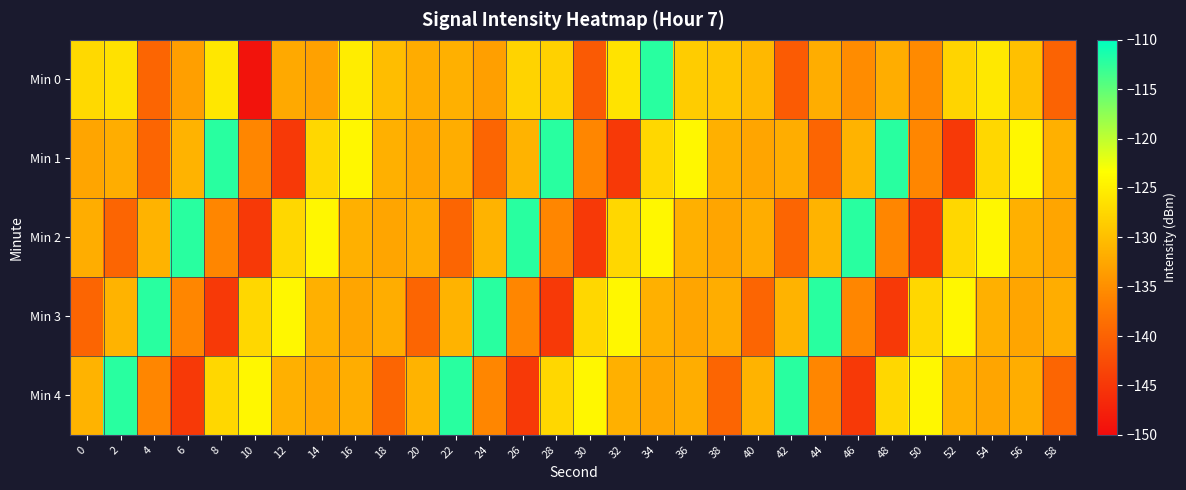

Reading right to left, what are all the values shown in this chart?

Min 0: 58=-139.9	56=-129.9	54=-125.7	52=-127.8	50=-135.5	48=-131.9	46=-135.3	44=-131.9	42=-140.8	40=-130.6	38=-129.3	36=-128.7	34=-112.2	32=-126.2	30=-140.9	28=-128.1	26=-128.0	24=-133.3	22=-131.6	20=-131.9	18=-130.2	16=-125.2	14=-133.1	12=-132.2	10=-149.2	8=-125.8	6=-133.3	4=-139.7	2=-126.4	0=-127.3
Min 1: 58=-131.5	56=-124.1	54=-127.5	52=-144.7	50=-135.9	48=-112.1	46=-131.2	44=-139.7	42=-131.8	40=-132.7	38=-131.5	36=-124.1	34=-127.5	32=-144.7	30=-135.9	28=-112.1	26=-131.2	24=-139.7	22=-131.8	20=-132.7	18=-131.5	16=-124.1	14=-127.5	12=-144.7	10=-135.9	8=-112.1	6=-131.2	4=-139.7	2=-131.8	0=-132.7
Min 2: 58=-132.7	56=-131.5	54=-124.1	52=-127.5	50=-144.7	48=-135.9	46=-112.1	44=-131.2	42=-139.7	40=-131.8	38=-132.7	36=-131.5	34=-124.1	32=-127.5	30=-144.7	28=-135.9	26=-112.1	24=-131.2	22=-139.7	20=-131.8	18=-132.7	16=-131.5	14=-124.1	12=-127.5	10=-144.7	8=-135.9	6=-112.1	4=-131.2	2=-139.7	0=-131.8
Min 3: 58=-131.8	56=-132.7	54=-131.5	52=-124.1	50=-127.5	48=-144.7	46=-135.9	44=-112.1	42=-131.2	40=-139.7	38=-131.8	36=-132.7	34=-131.5	32=-124.1	30=-127.5	28=-144.7	26=-135.9	24=-112.1	22=-131.2	20=-139.7	18=-131.8	16=-132.7	14=-131.5	12=-124.1	10=-127.5	8=-144.7	6=-135.9	4=-112.1	2=-131.2	0=-139.7
Min 4: 58=-139.7	56=-131.8	54=-132.7	52=-131.5	50=-124.1	48=-127.5	46=-144.7	44=-135.9	42=-112.1	40=-131.2	38=-139.7	36=-131.8	34=-132.7	32=-131.5	30=-124.1	28=-127.5	26=-144.7	24=-135.9	22=-112.1	20=-131.2	18=-139.7	16=-131.8	14=-132.7	12=-131.5	10=-124.1	8=-127.5	6=-144.7	4=-135.9	2=-112.1	0=-131.2